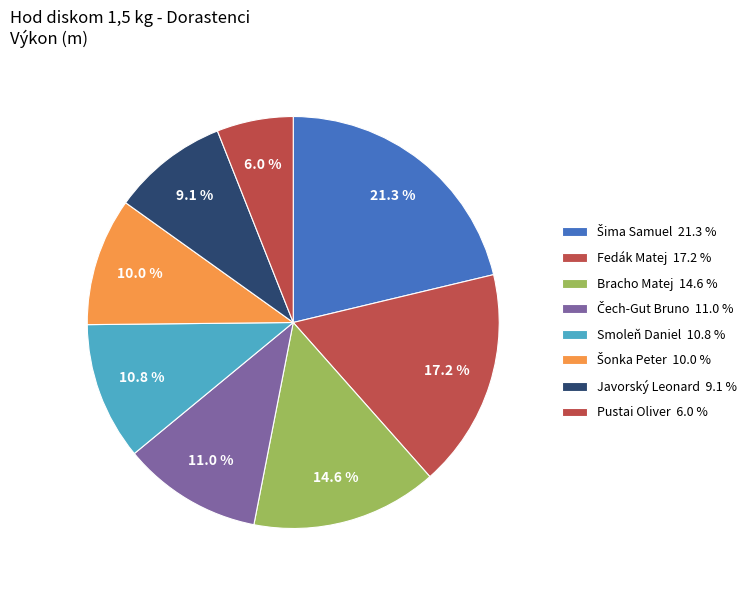

Count the number of slices in the pie.

8